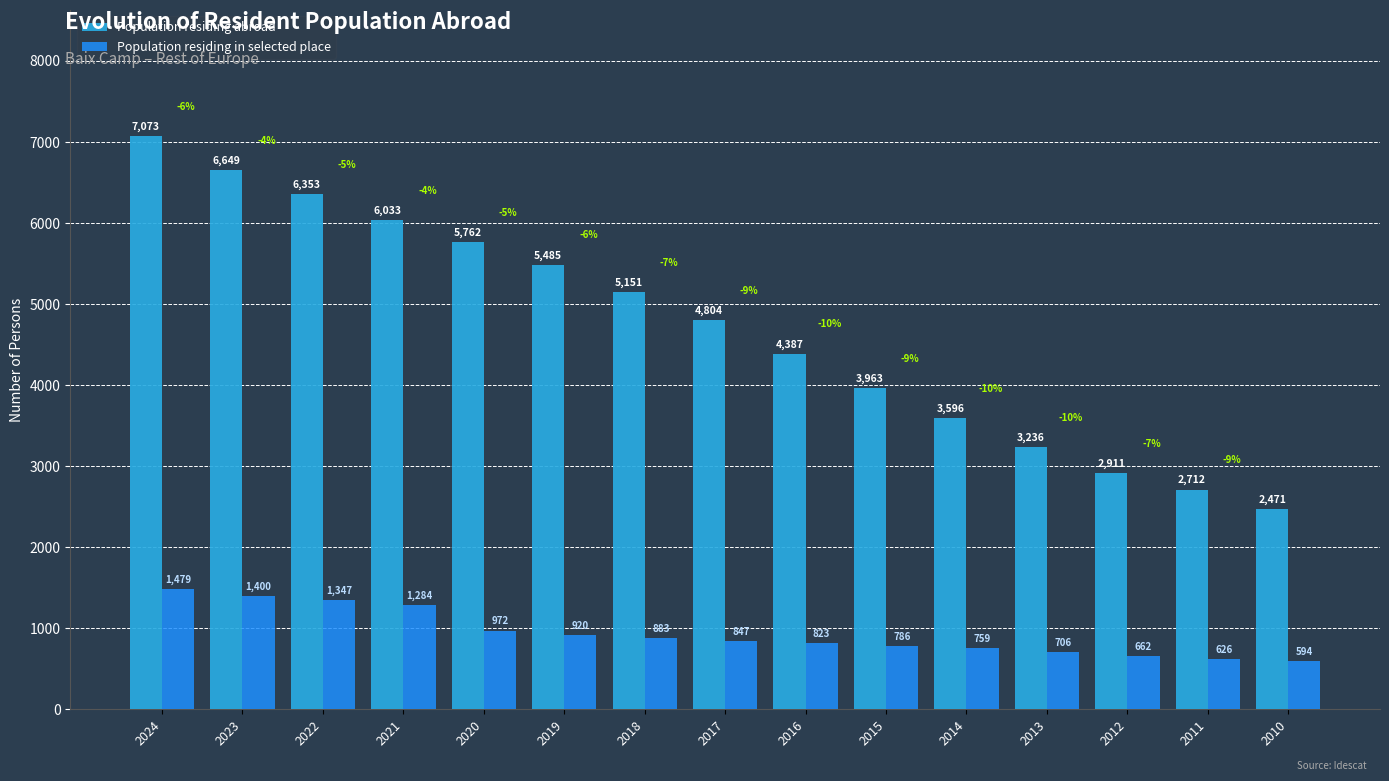

Which series has the widest spread of values?

Population residing abroad